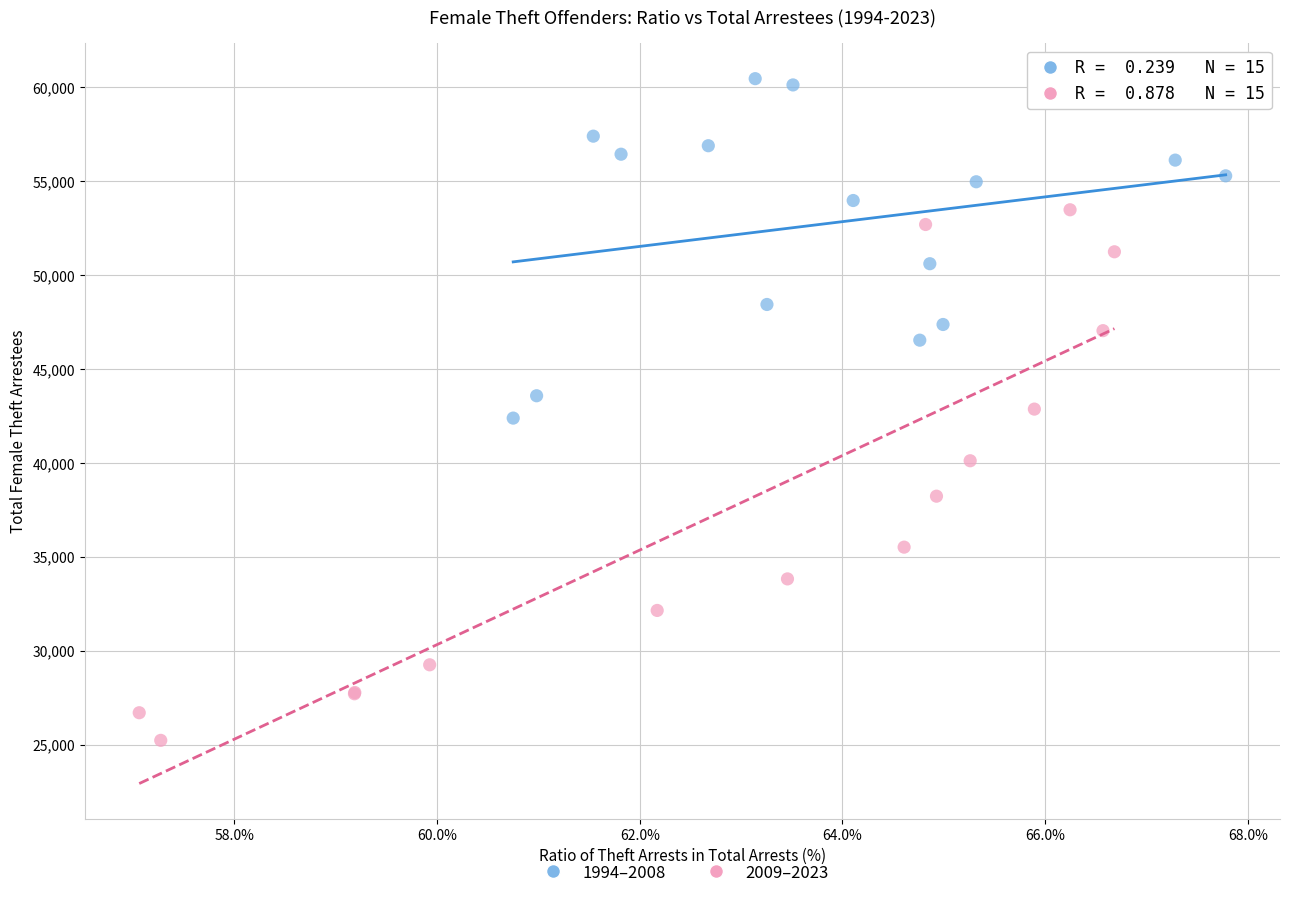

Which series reaches the minimum Y coordinate?

2009–2023